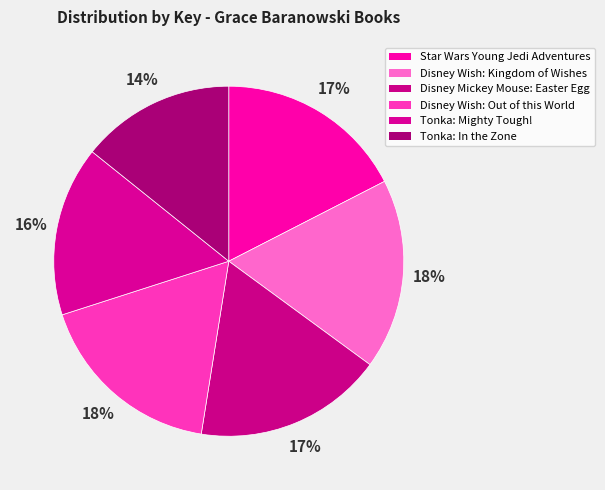

To the nearest percent, what is the difference between the Disney Wish: Kingdom of Wishes and Tonka: Mighty Tough! slice percentages?

2%